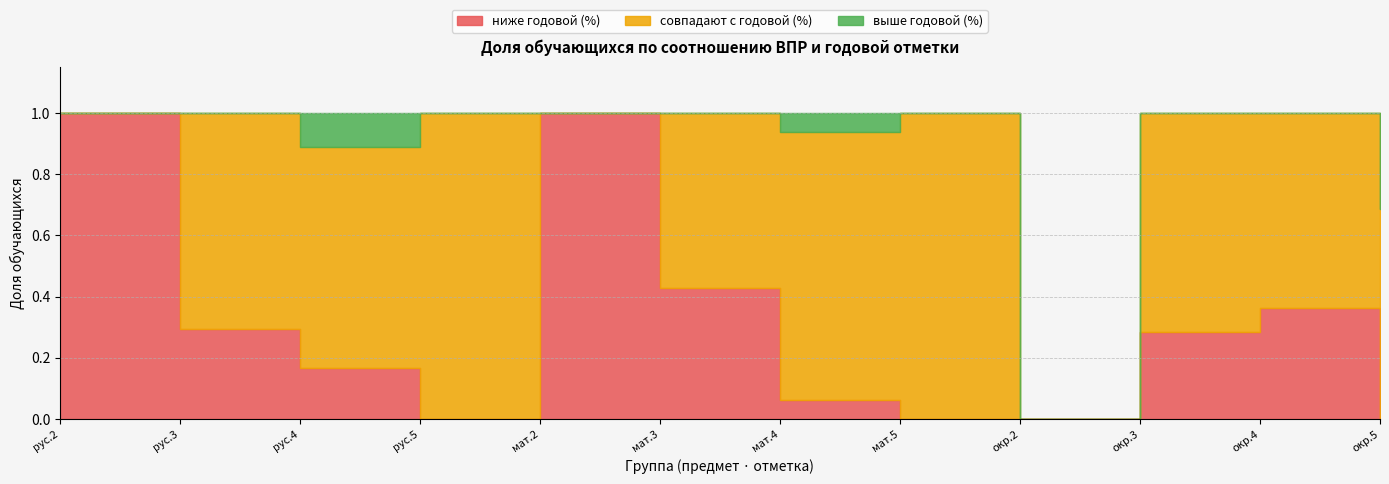

What is the average value of the ниже годовой (%) series?

0.3